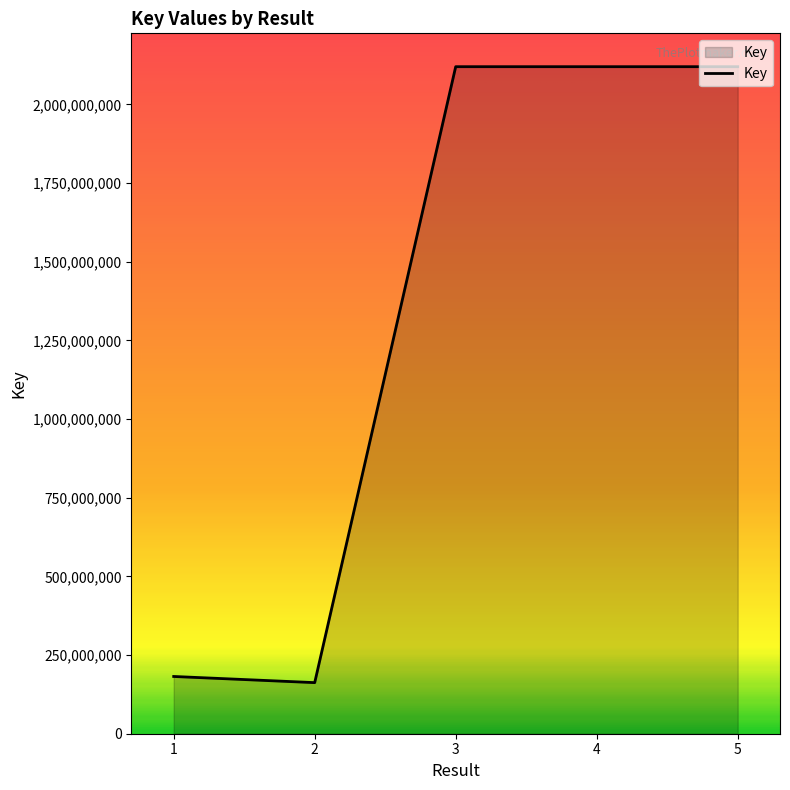

What is the smallest value displayed?

162335060